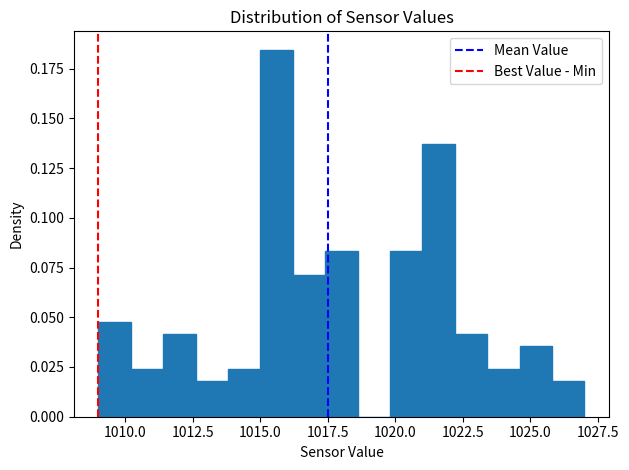

Read against the x-axis, roughly where is the centre of the tallest bar?

1015.5